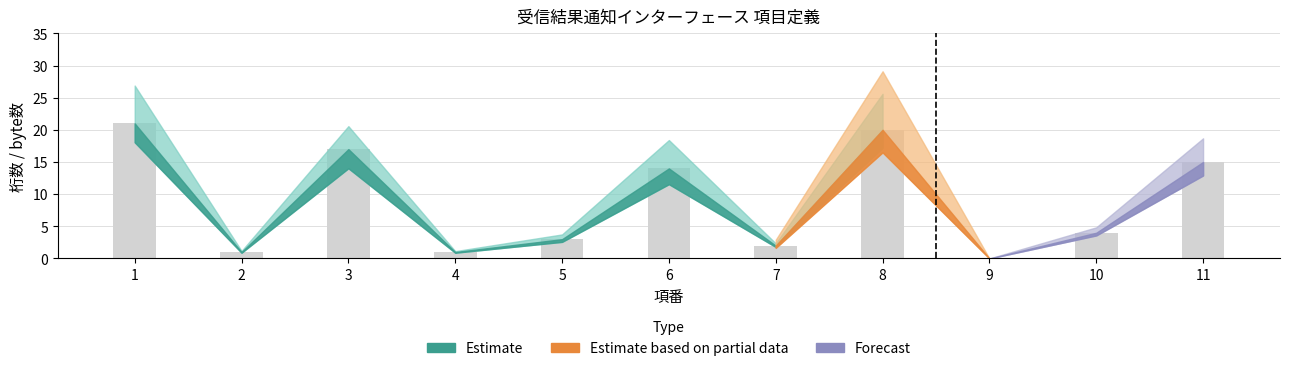

What is the greatest value displayed?

21